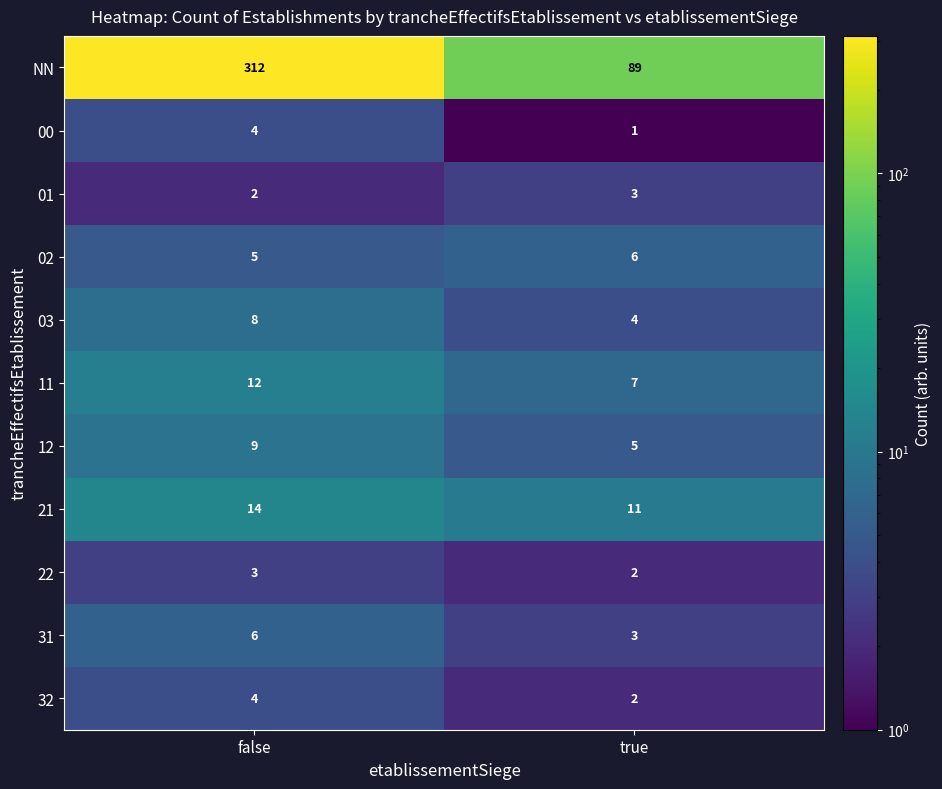

What is the difference between the highest and lowest values at false?

310